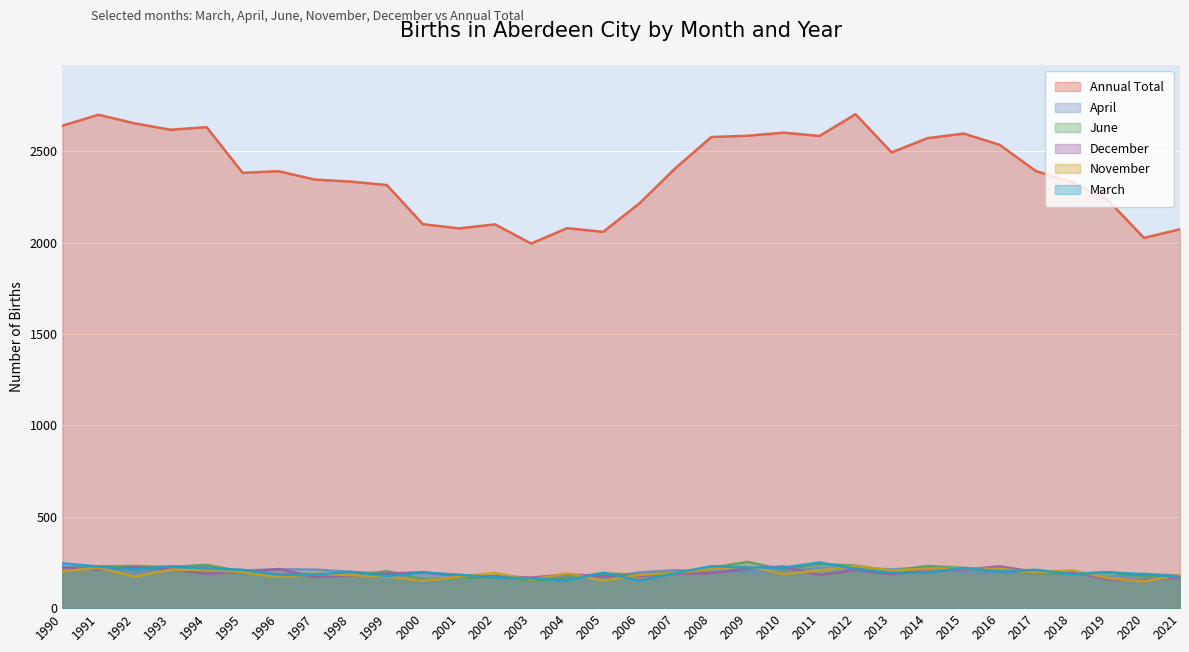

What is the maximum value for March?

250